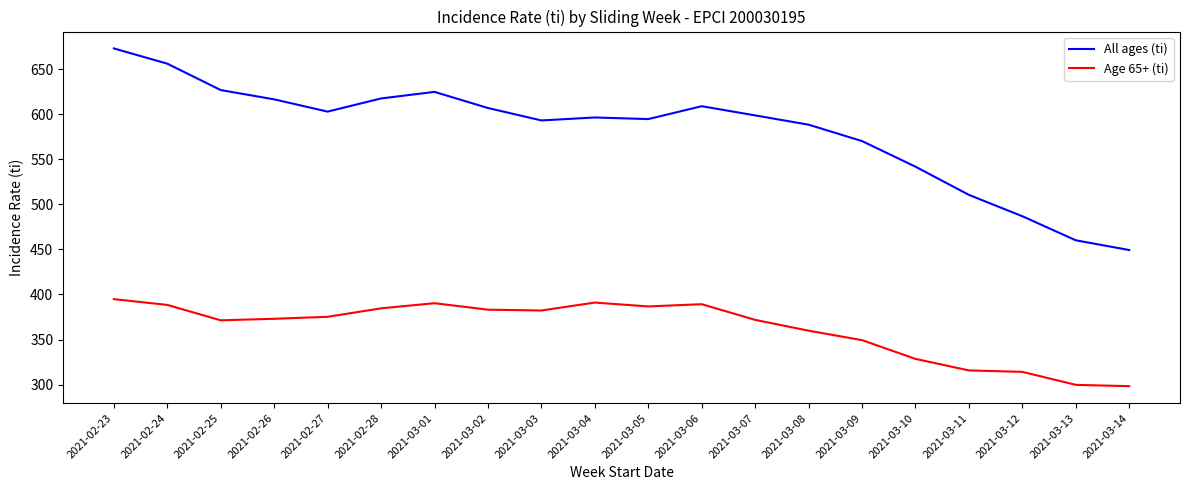

Which series has the largest range (max minus min)?

All ages (ti)